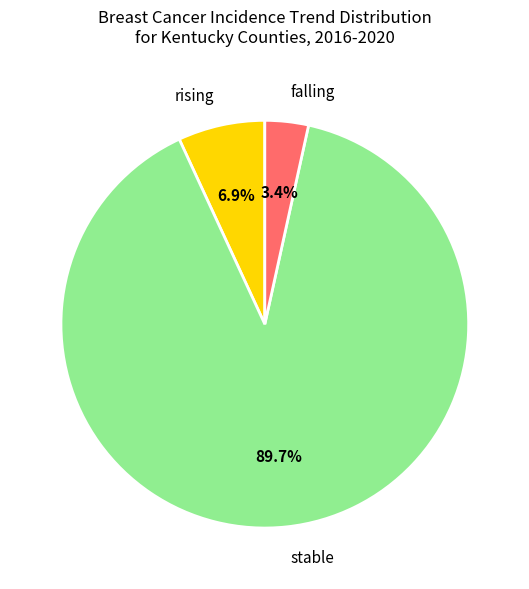

Which category has the smallest portion of the pie?

falling